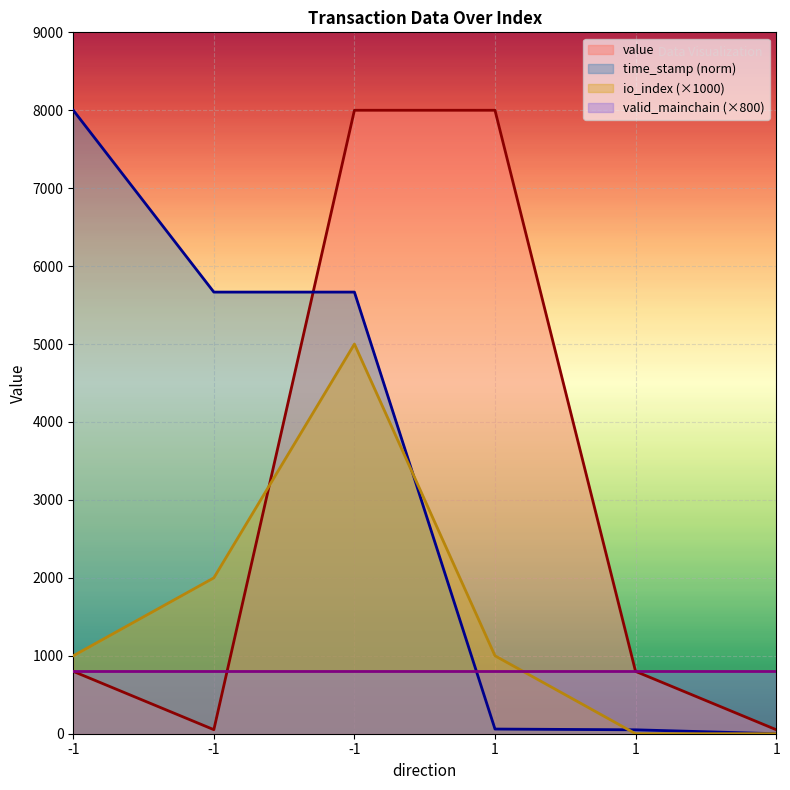

What is the approximate value of io_index at -1?

5000.0